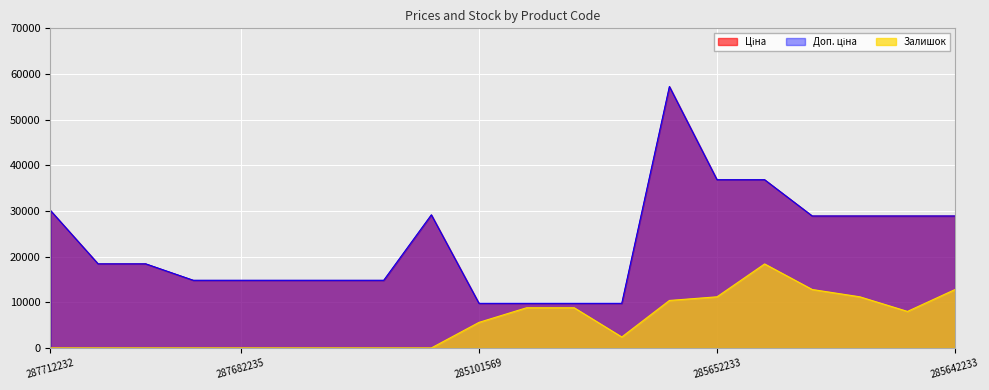

Between 287682234 and 285642235, which is larger?

285642235